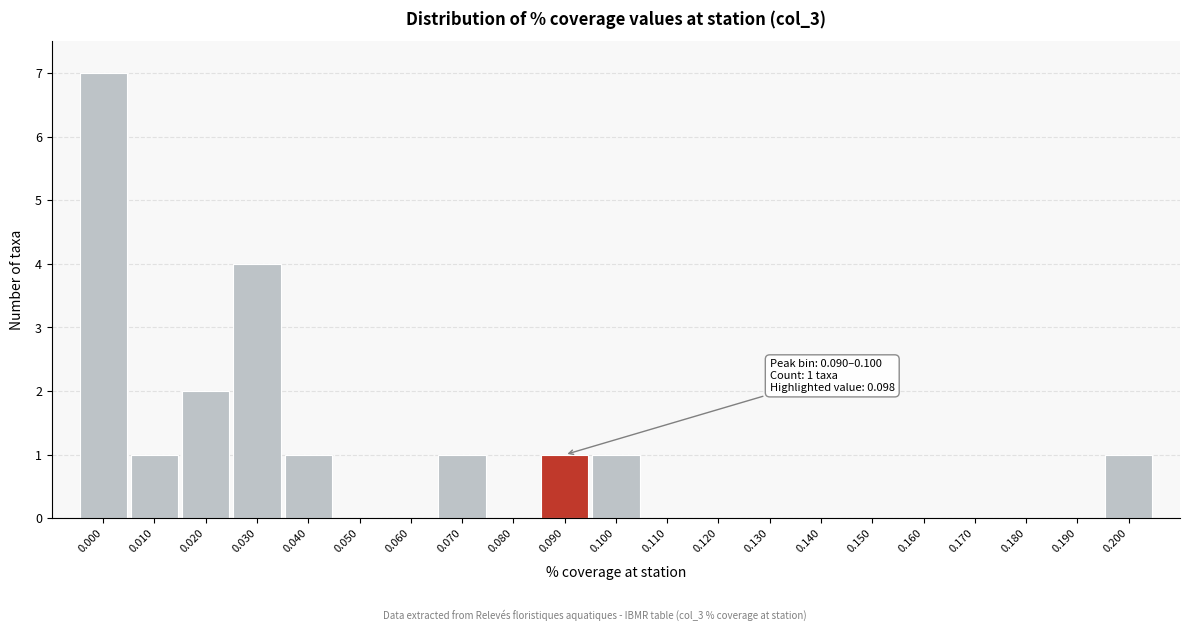

Reading right to left, list all the values displayed in this chart.

0.200=1	0.190=0	0.180=0	0.170=0	0.160=0	0.150=0	0.140=0	0.130=0	0.120=0	0.110=0	0.100=1	0.090=1	0.080=0	0.070=1	0.060=0	0.050=0	0.040=1	0.030=4	0.020=2	0.010=1	0.000=7